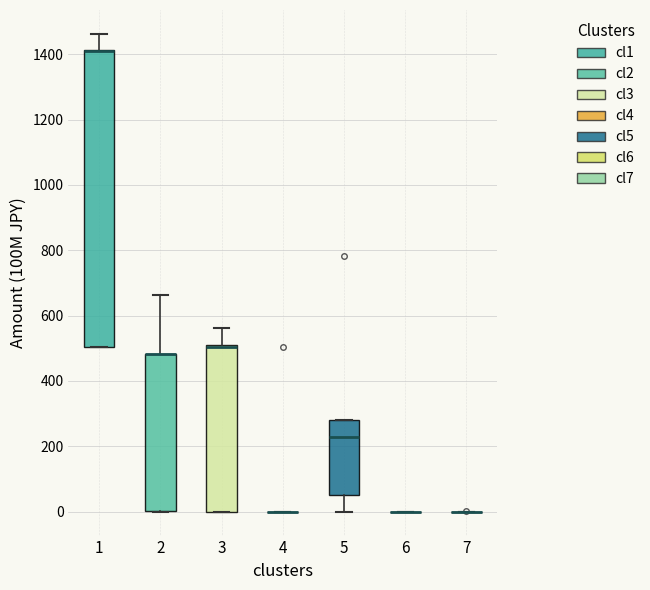

Reading left to right, transcribe this box plot: for each box, give where its median line is, the range the box spans, and where its two whiskers end, as read against the y-axis. The values are not printed on the chart, so give them approximately, as read against the axis.

1: median 1420 (drawn on the box's upper edge), box 500 to 1420, whiskers 500 to 1460
2: median 480 (drawn on the box's upper edge), box 0 to 480, whiskers 0 to 660
3: median 500 (drawn on the box's upper edge), box 0 to 520, whiskers 0 to 560
4: box collapsed to a line at 0, whiskers 0 to 0
5: median 220, box 60 to 280, whiskers 0 to 280
6: box collapsed to a line at 0, whiskers 0 to 0
7: box collapsed to a line at 0, whiskers 0 to 0